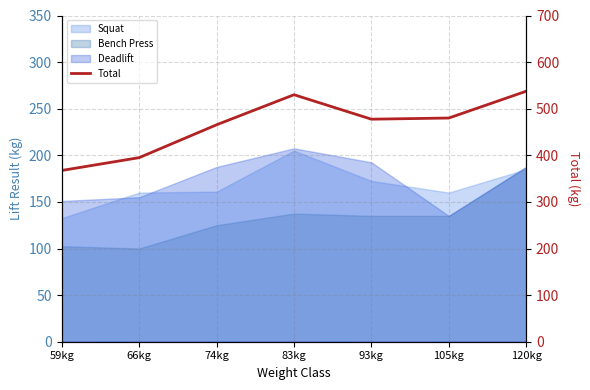

What is the difference between the maximum and minimum values?

170.0